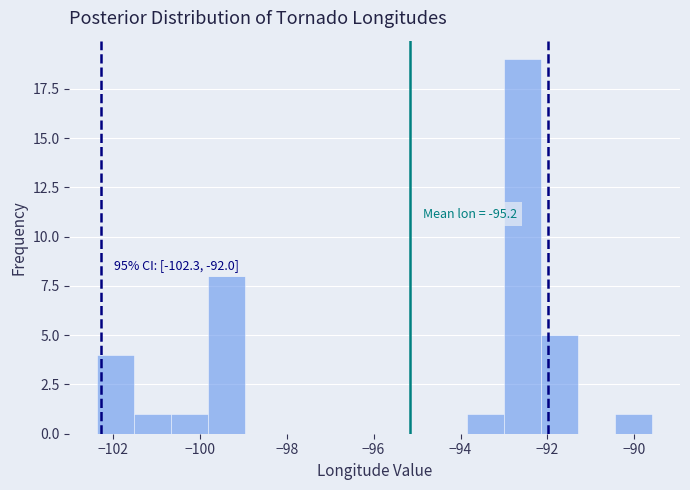

Which range on the x-axis has the tallest bar?

-93.0 to -92.2